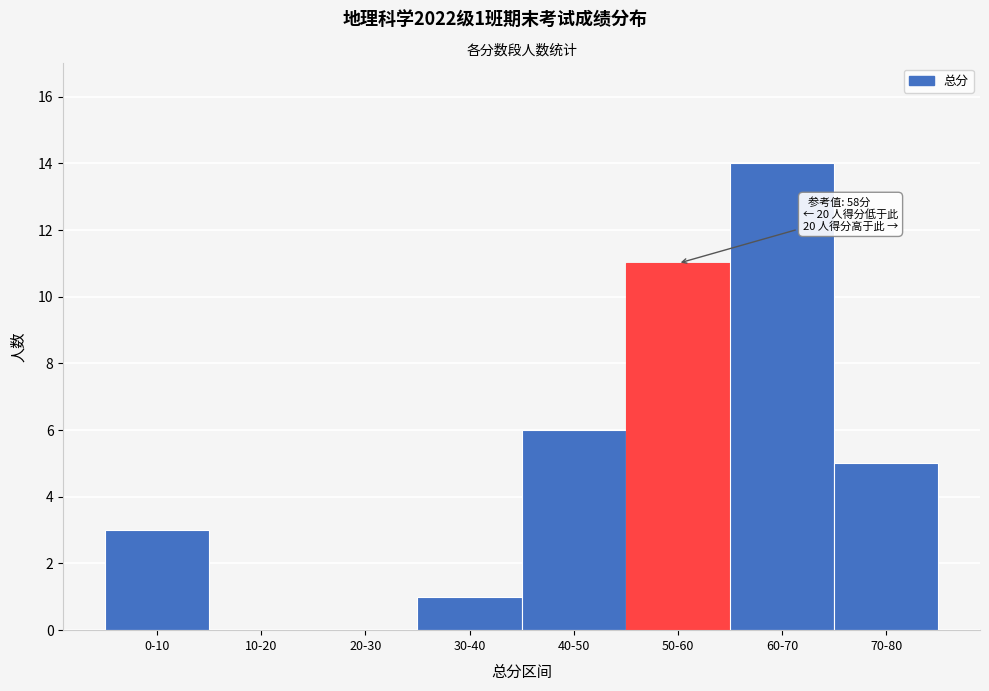

Reading left to right, list all the values displayed in this chart.

0-10=3	10-20=0	20-30=0	30-40=1	40-50=6	50-60=11	60-70=14	70-80=5